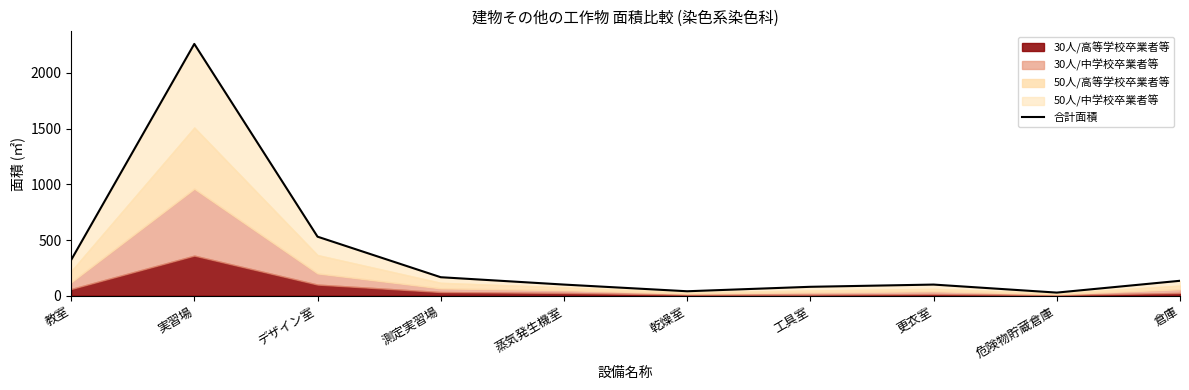

What is the sum of the values at 倉庫 and 更衣室?

234